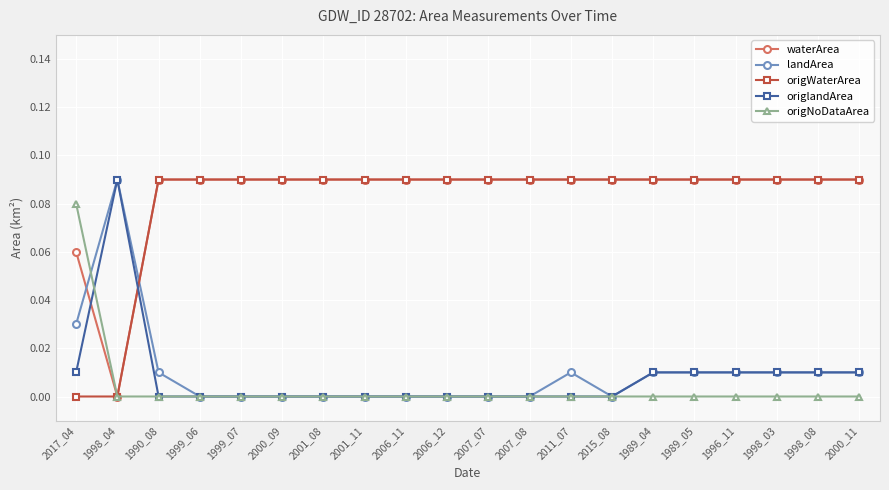

At which label does origNoDataArea reach its peak?

2017_04